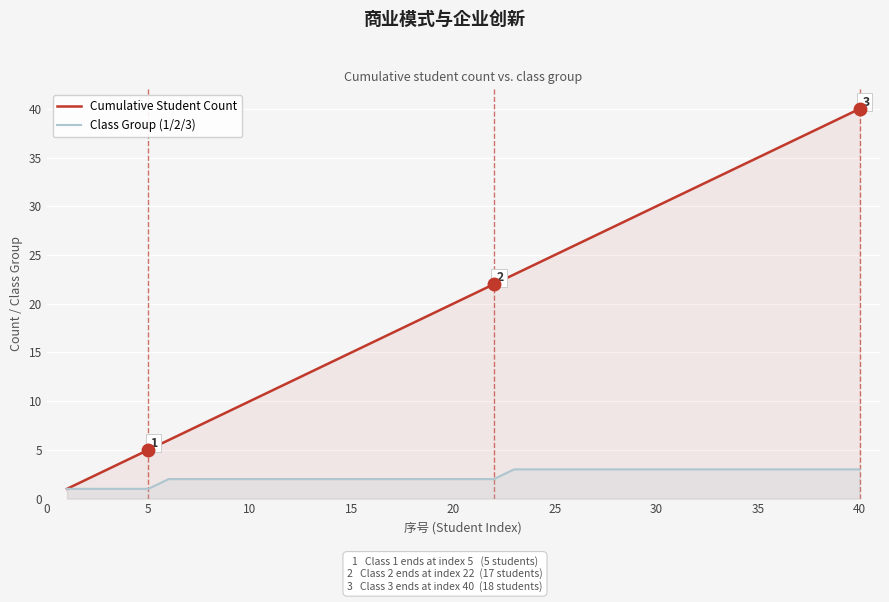

True or false: Class Group (1/2/3) and Cumulative Student Count intersect in this chart.

False